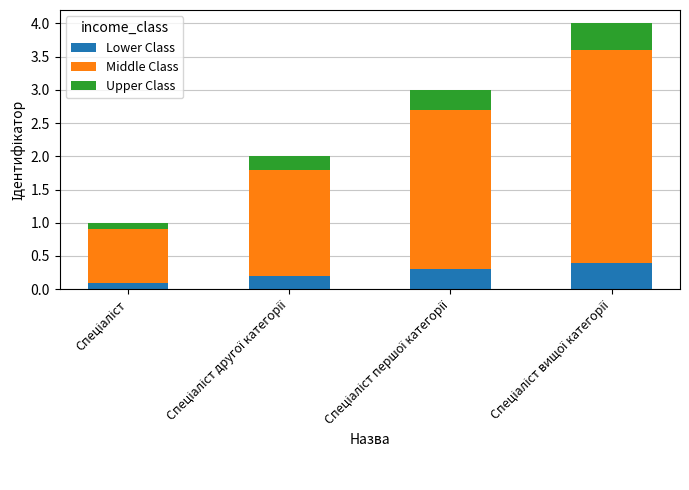

What are all the series names shown in the legend?

Lower Class, Middle Class, Upper Class